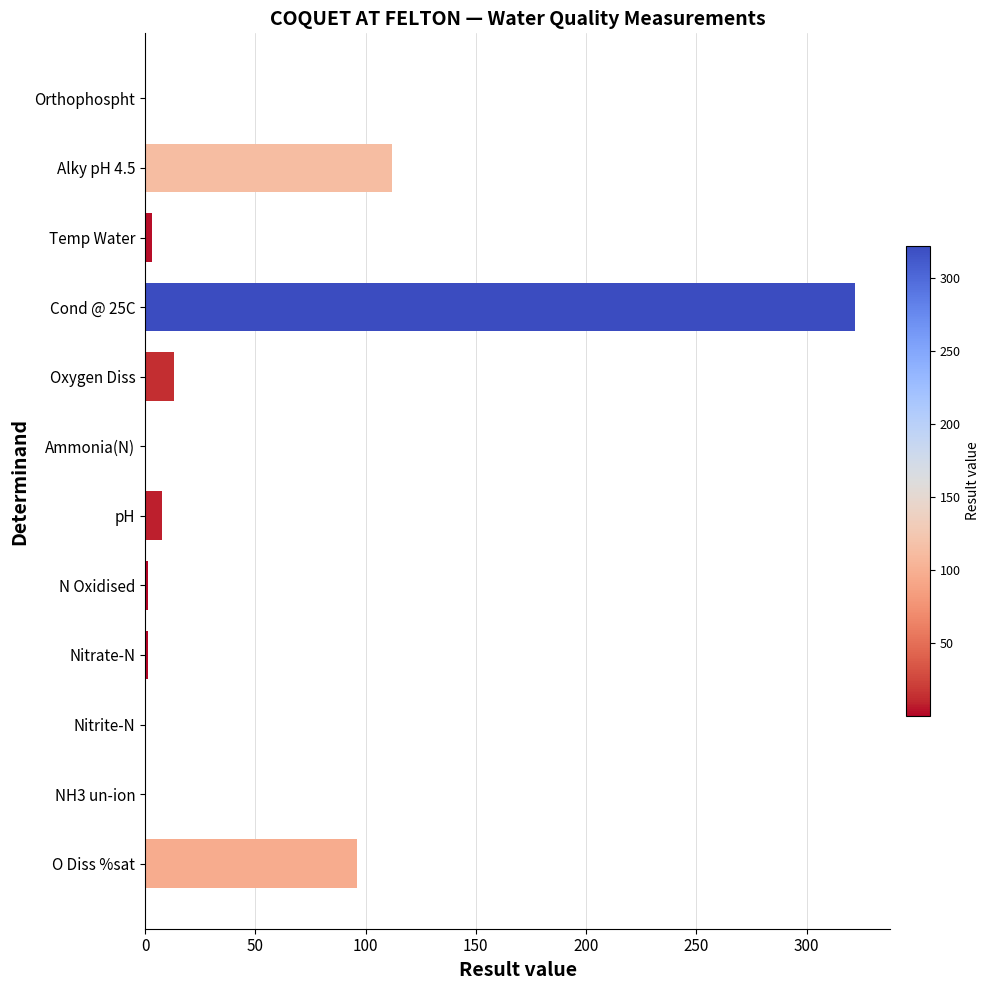

Approximately how many times larger is the value at O Diss %sat compared to Alky pH 4.5?

0.9